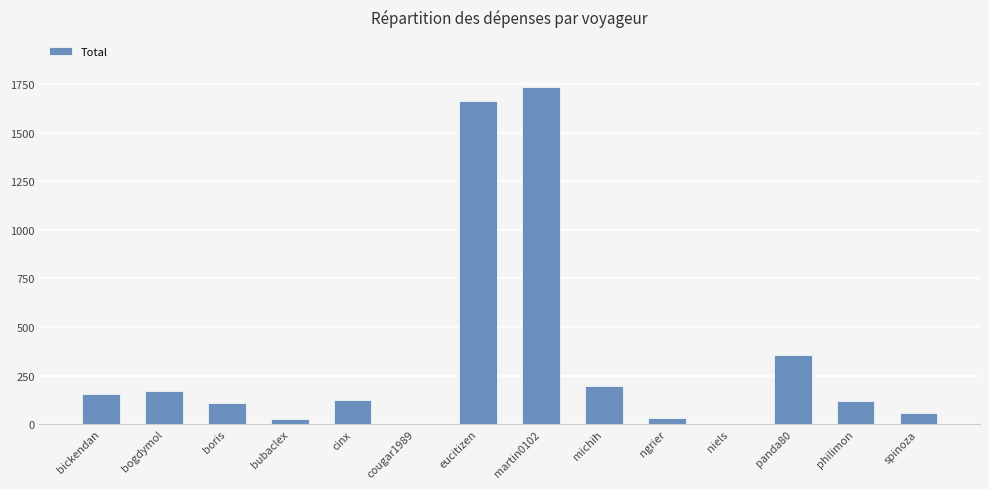

Between eucitizen and bickendan, which is larger?

eucitizen